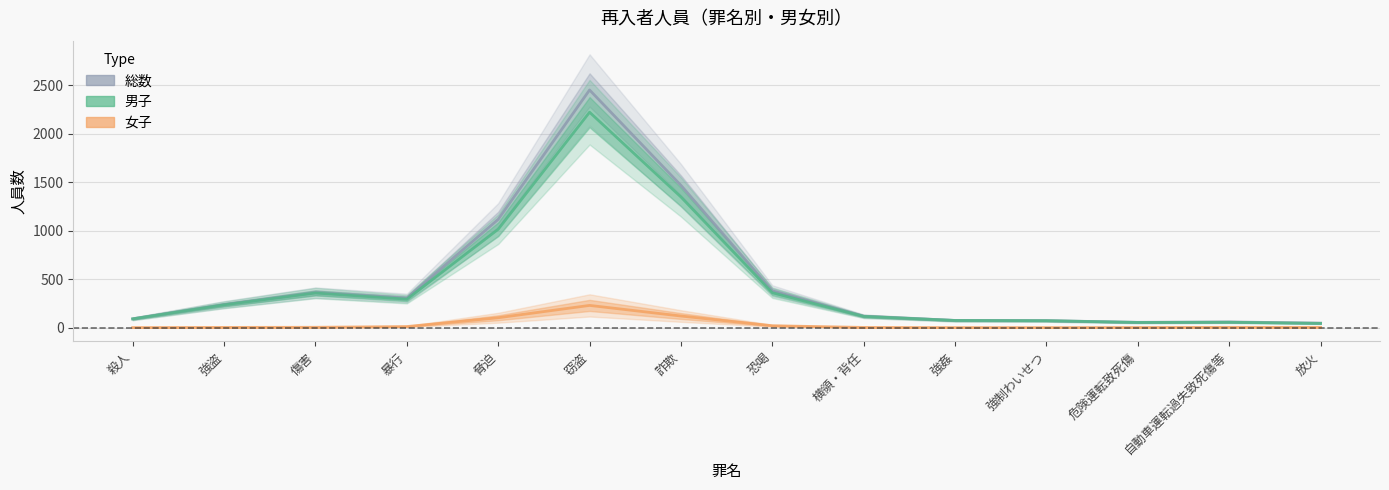

Is the value of 総数 at 傷害 greater than the value of 女子 at 危険運転致死傷?

Yes